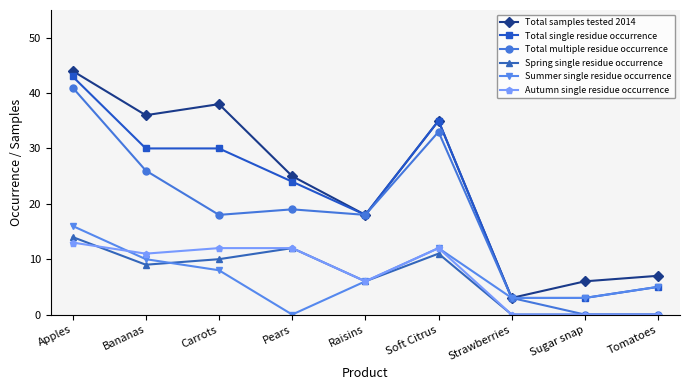

How many interior local valleys does the Total samples tested 2014 series have?

3